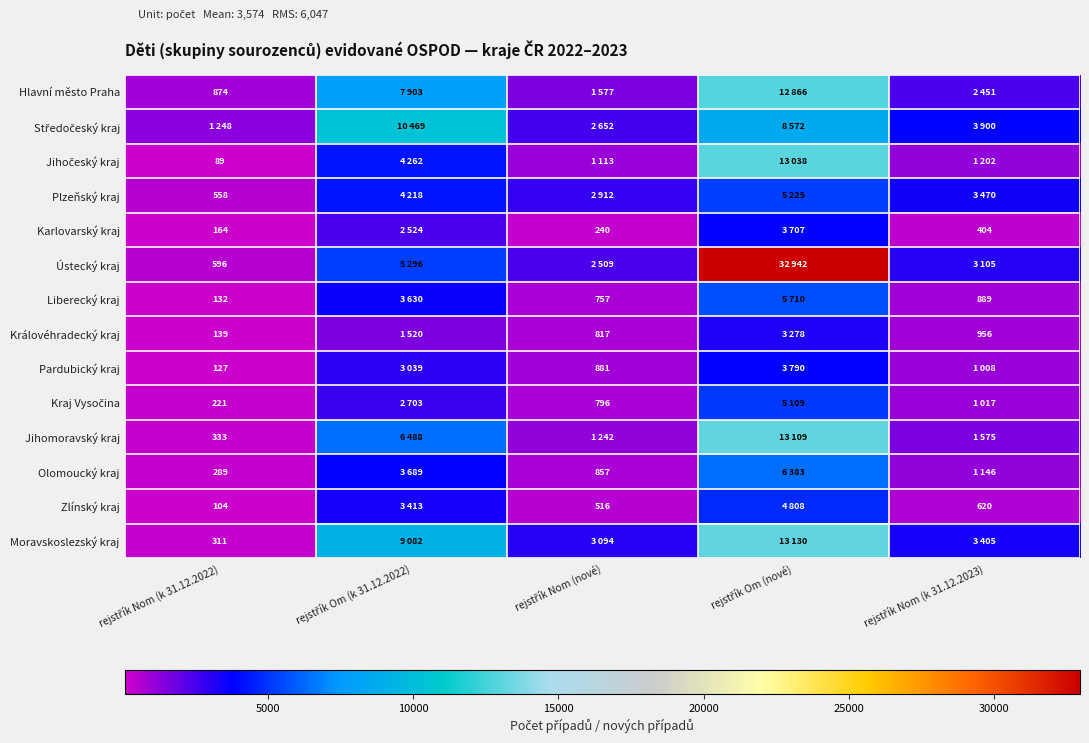

What is the greatest value displayed?

32942